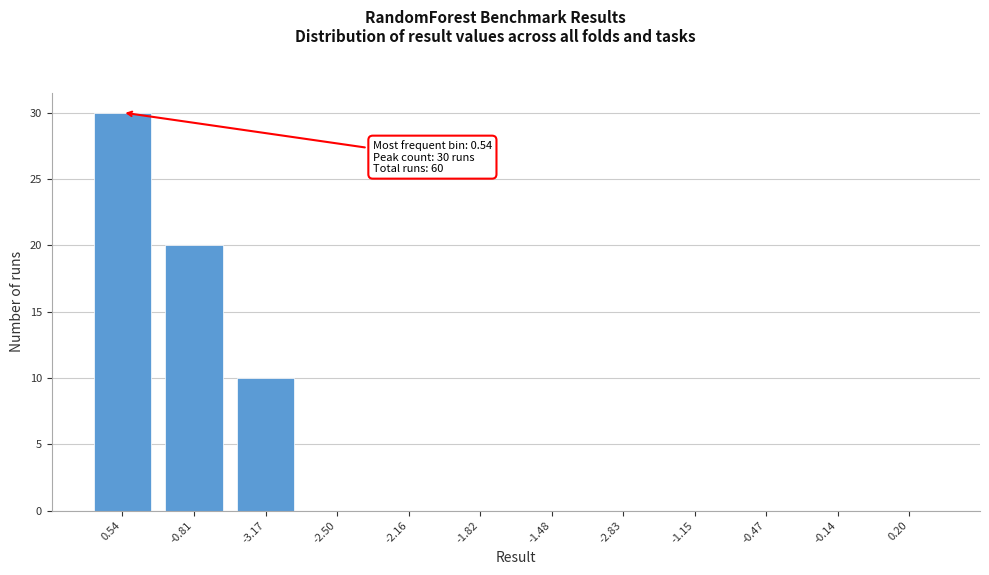

Reading left to right, extract all data points from this chart.

0.54=30	-0.81=20	-3.17=10	-2.50=0	-2.16=0	-1.82=0	-1.48=0	-2.83=0	-1.15=0	-0.47=0	-0.14=0	0.20=0